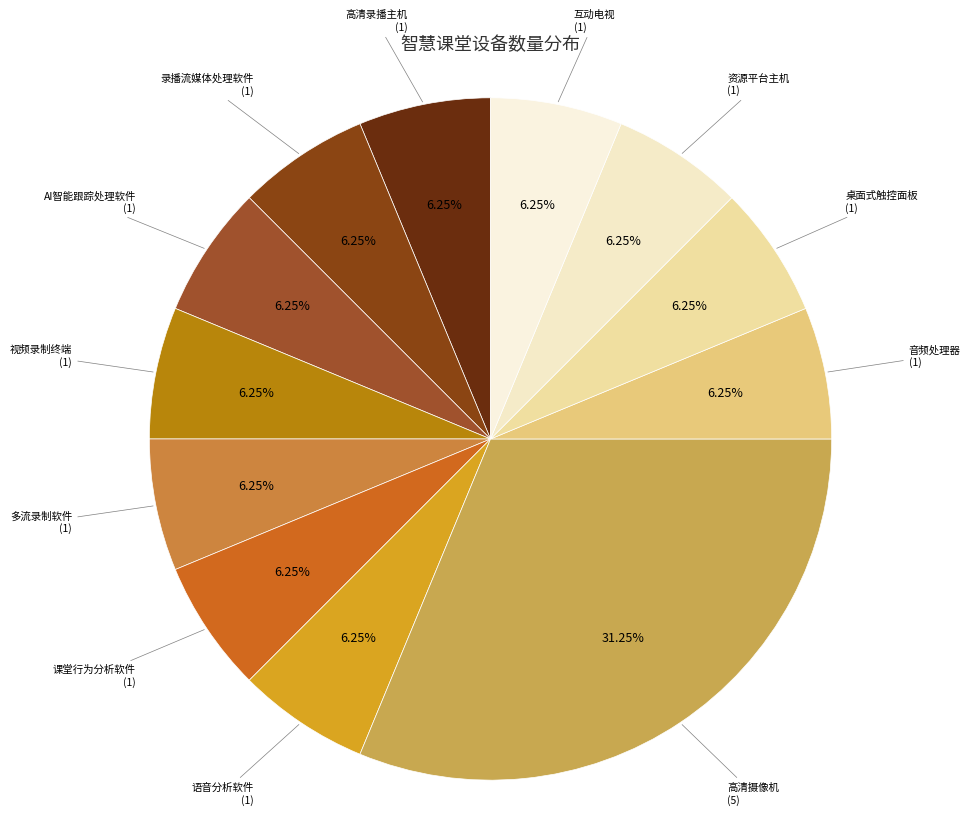

What is the ratio of the value at 多流录制软件 to the value at AI智能跟踪处理软件?

1.0